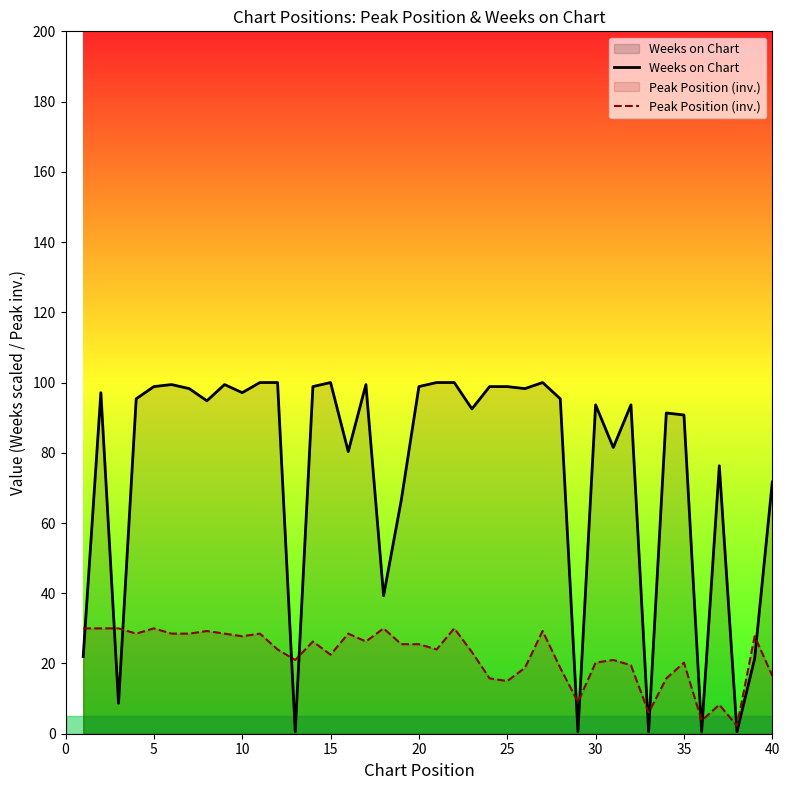

How many interior local peaks does the Peak Position (inv.) series have?

12